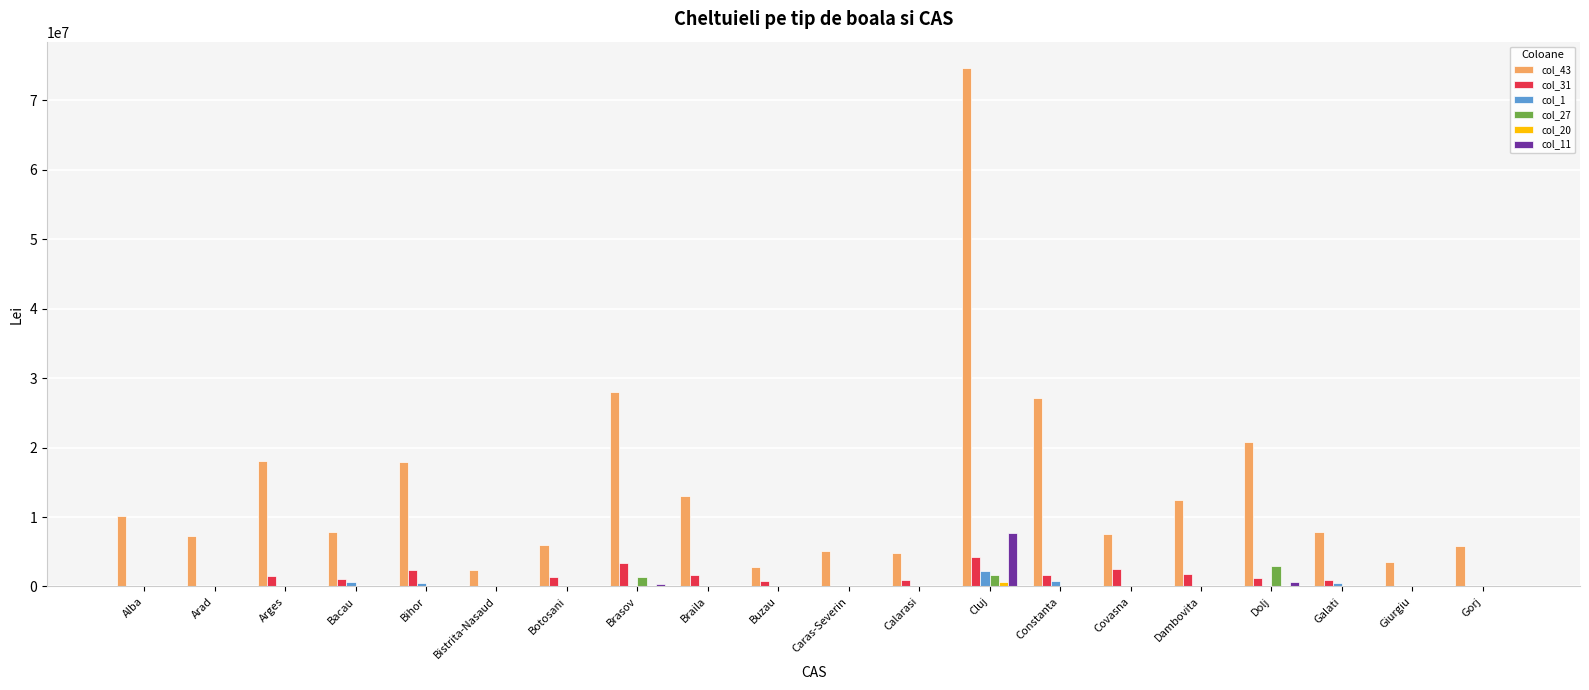

Which series has the largest total across all categories?

col_43